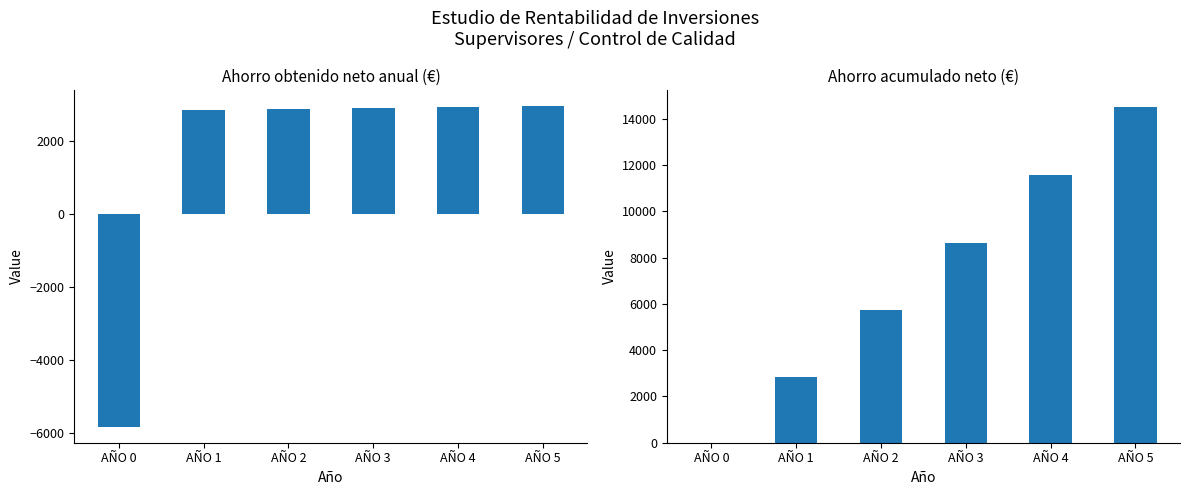

Rank the series by their maximum value, from lowest to highest.

Ahorro obtenido neto anual, Ahorro acumulado neto